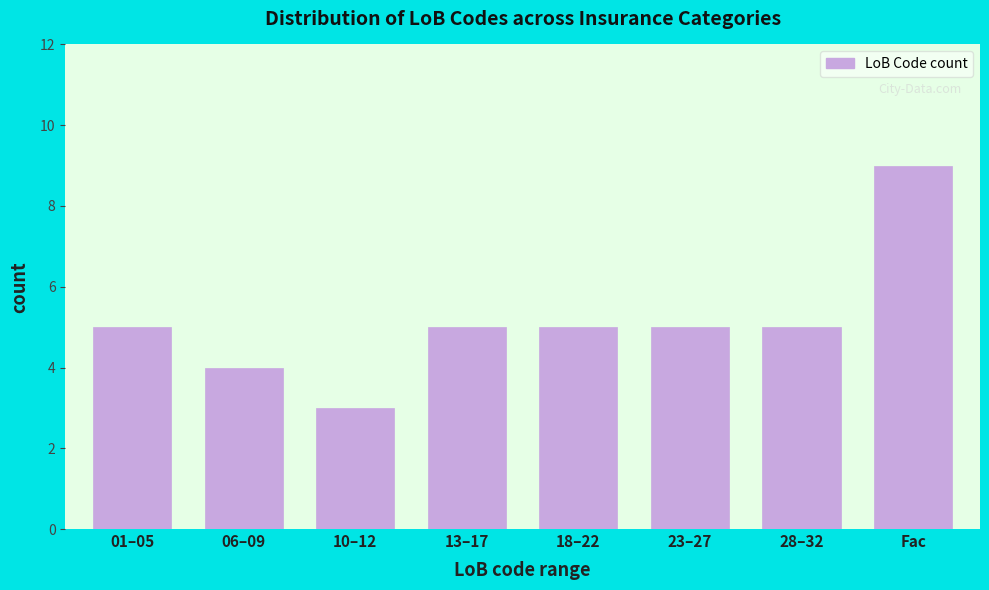

Reading right to left, transcribe all the data shown in this chart.

9	5	5	5	5	3	4	5